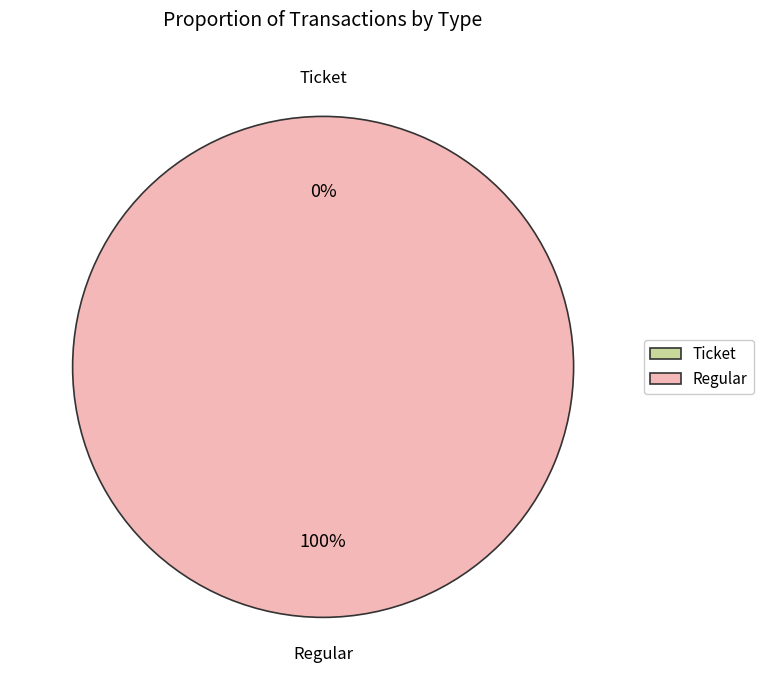

To the nearest percent, what is the combined percentage of Ticket and Regular?

100%